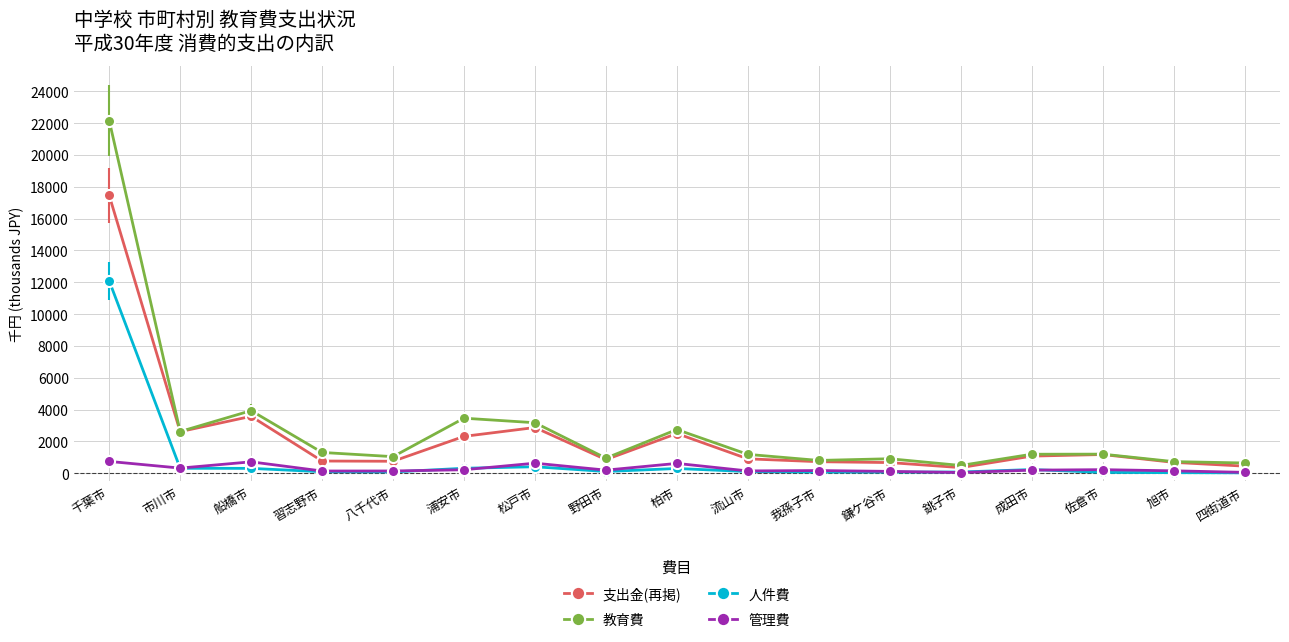

What is the maximum value shown in the chart?

22165.5